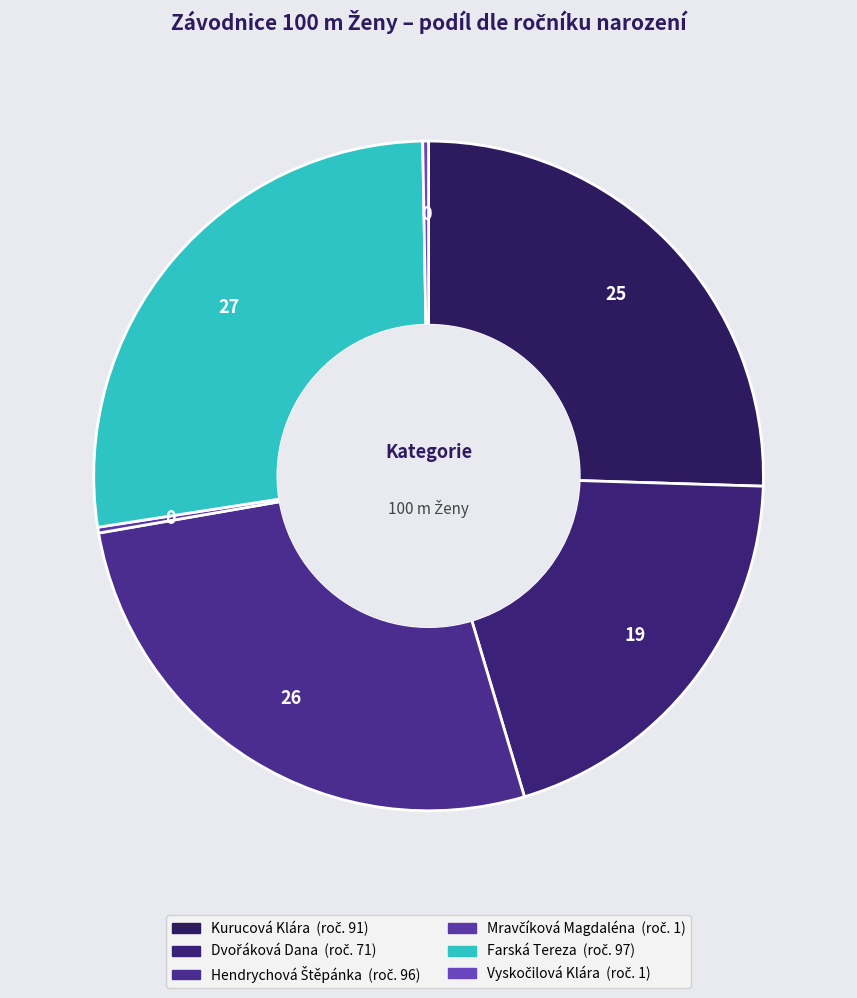

Count the number of slices in the pie.

6